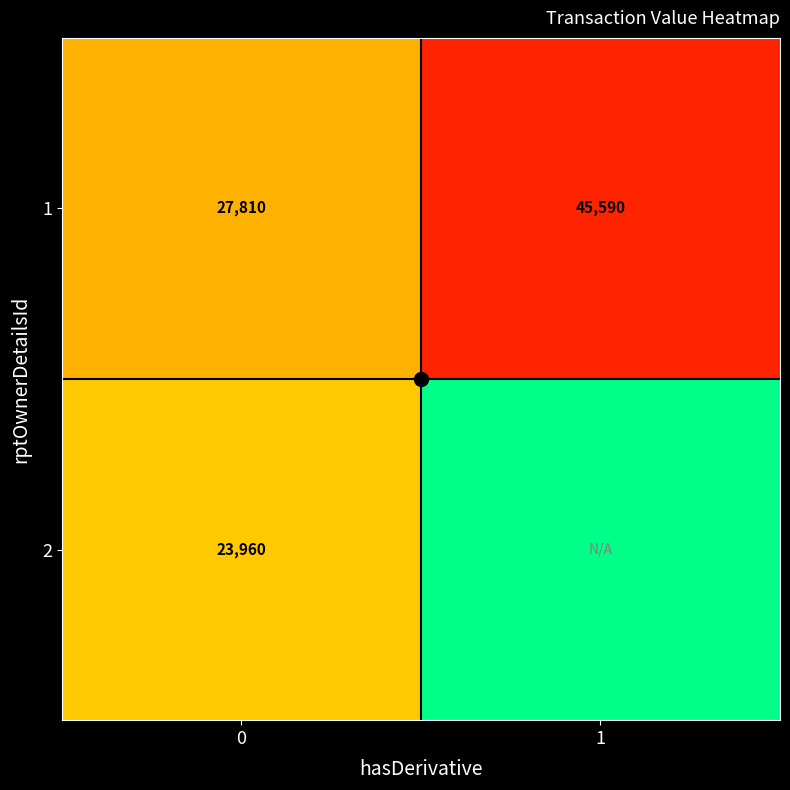

How many positive values does the 2 series have?

1